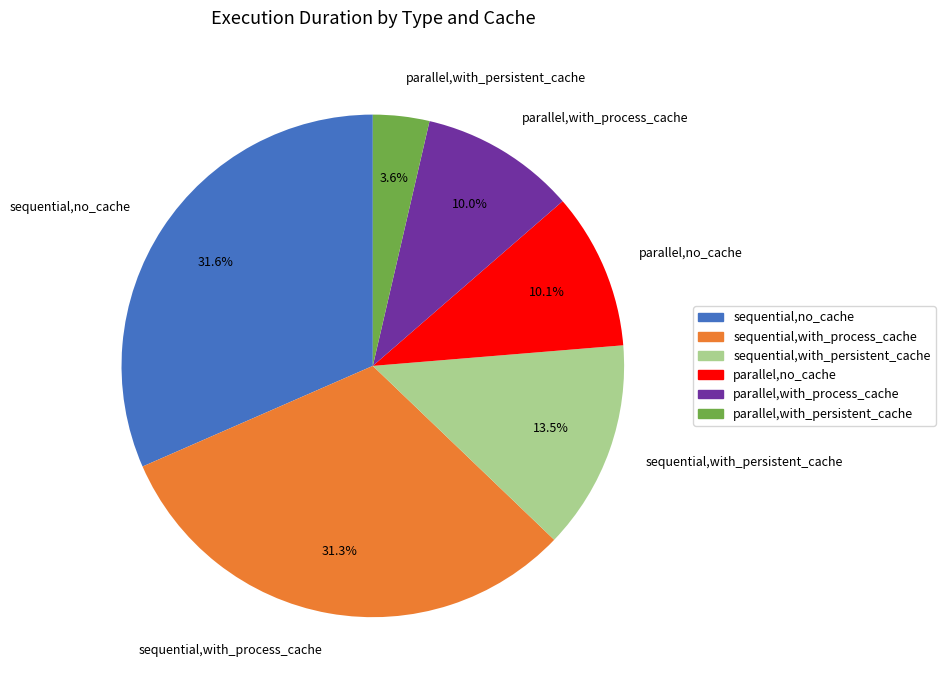

The parallel,with_process_cache slice represents 10% of the pie. True or false?

True